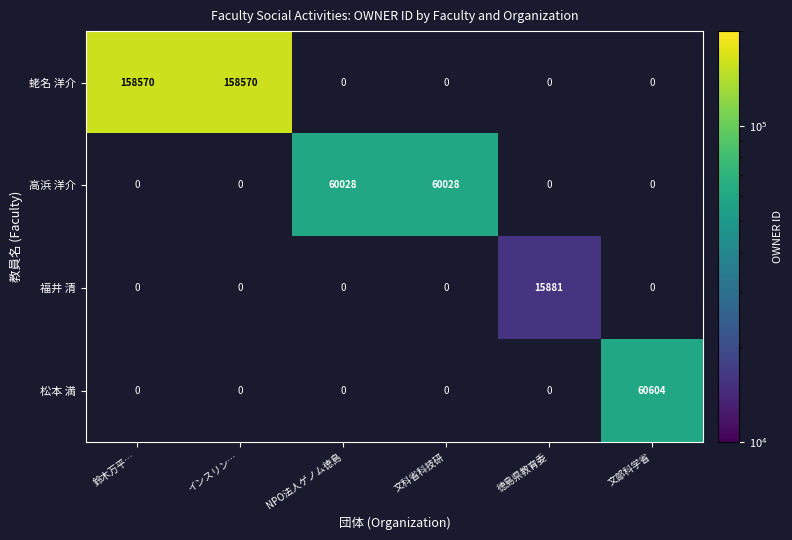

What is the average value of the 福井 清 series?

2647